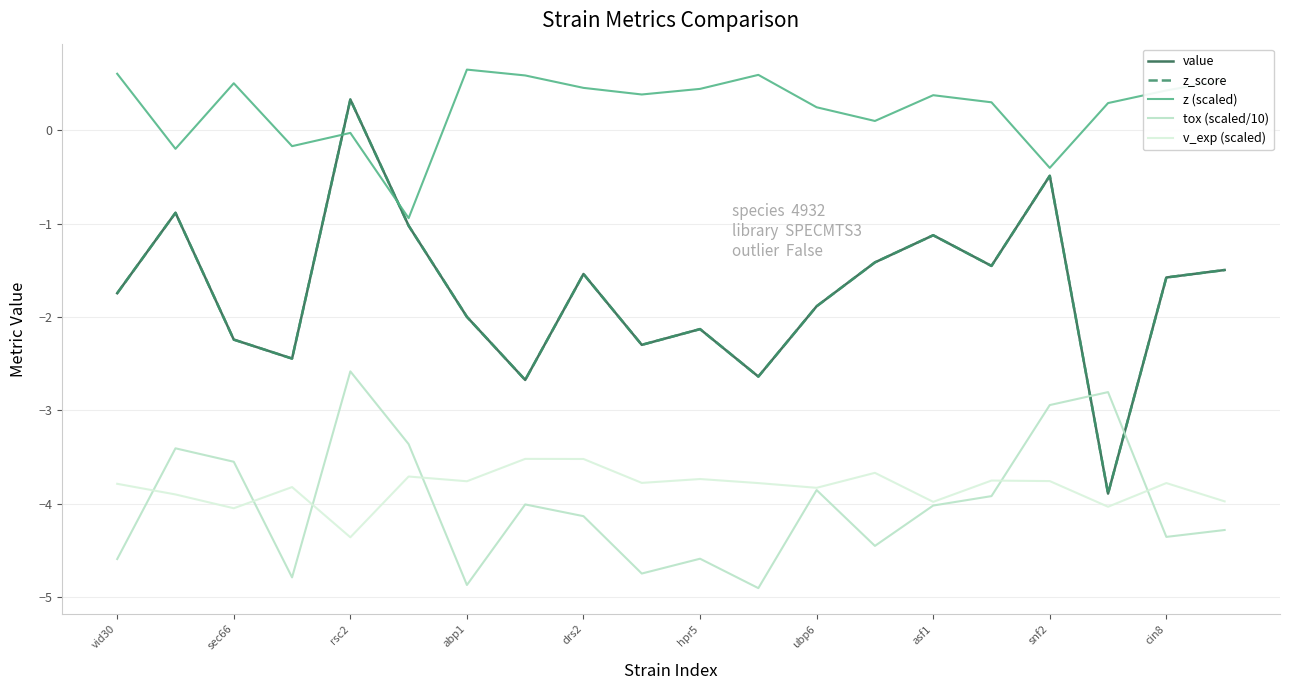

Reading left to right, what are all the values shown in this chart?

value: -1.7	-0.9	-2.2	-2.4	0.3	-1.0	-2.0	-2.7	-1.5	-2.3	-2.1	-2.6	-1.9	-1.4	-1.1	-1.5	-0.5	-3.9	-1.6	-1.5
z_score: -1.7	-0.9	-2.2	-2.4	0.3	-1.0	-2.0	-2.7	-1.5	-2.3	-2.1	-2.6	-1.9	-1.4	-1.1	-1.5	-0.5	-3.9	-1.6	-1.5
z (scaled): 0.6	-0.2	0.5	-0.2	-0.0	-0.9	0.7	0.6	0.5	0.4	0.4	0.6	0.2	0.1	0.4	0.3	-0.4	0.3	0.4	0.5
tox (scaled/10): -4.6	-3.4	-3.5	-4.8	-2.6	-3.4	-4.9	-4.0	-4.1	-4.7	-4.6	-4.9	-3.9	-4.5	-4.0	-3.9	-2.9	-2.8	-4.4	-4.3
v_exp (scaled): -3.8	-3.9	-4.0	-3.8	-4.4	-3.7	-3.8	-3.5	-3.5	-3.8	-3.7	-3.8	-3.8	-3.7	-4.0	-3.8	-3.8	-4.0	-3.8	-4.0